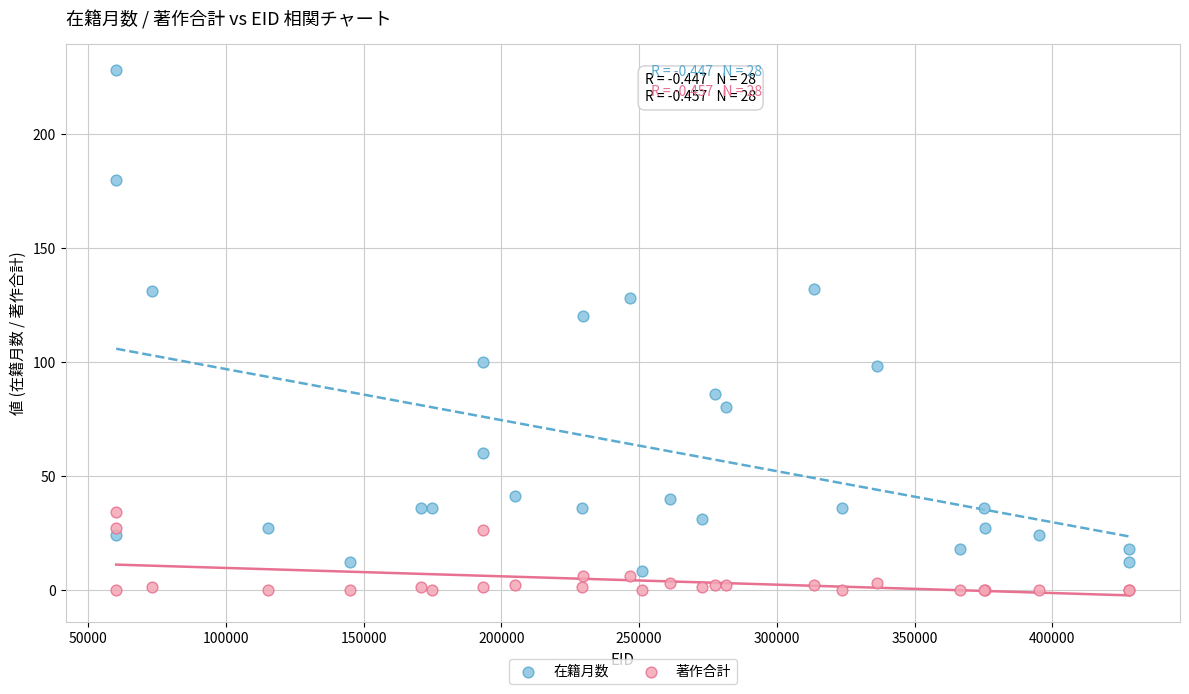

What are all the series names shown in the legend?

在籍月数, 著作合計